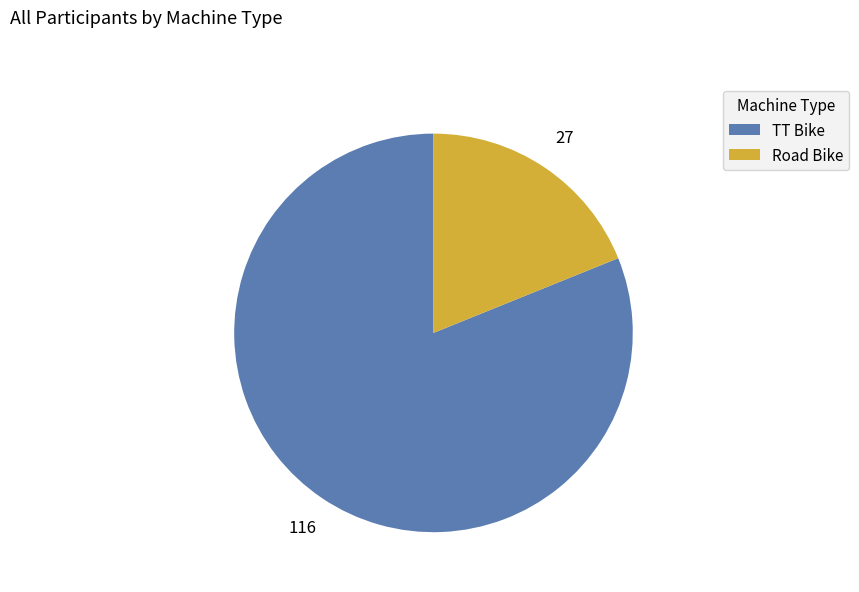

Which slice is the smallest?

Road Bike